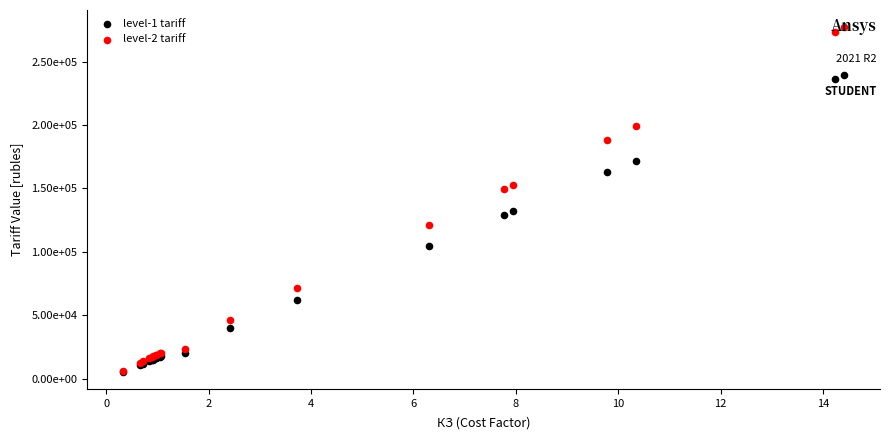

Which series has the widest spread of Y values?

level-2 tariff